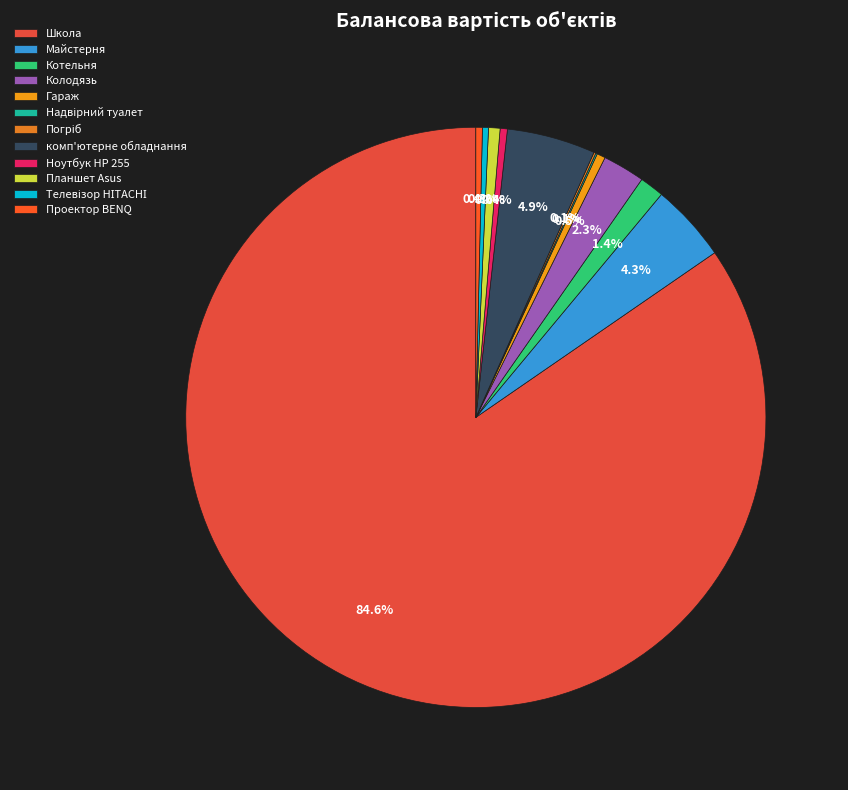

Which has a higher value, Майстерня or Планшет Asus?

Майстерня